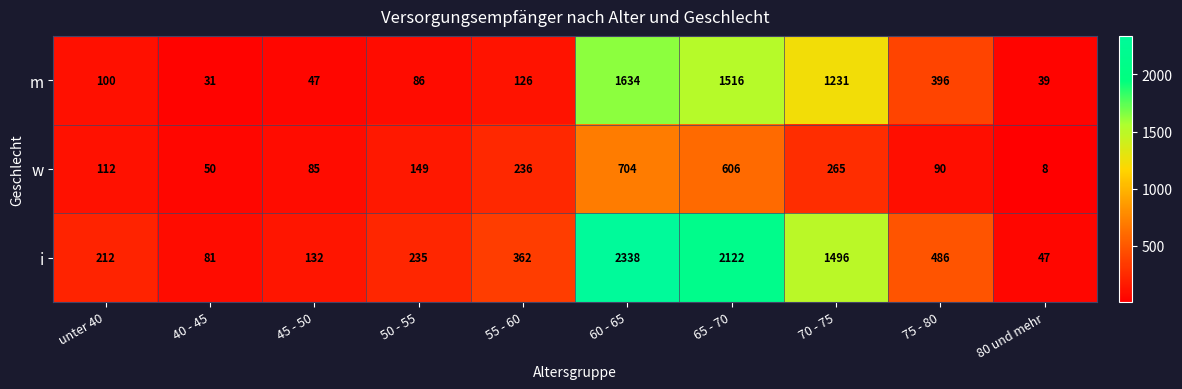

Which label corresponds to the largest value in the chart?

60 - 65